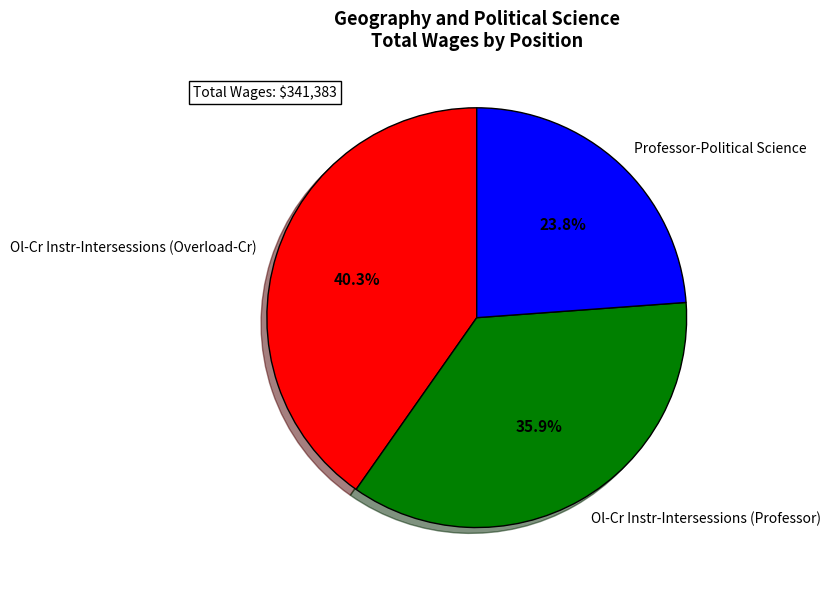

How many slices are in this pie chart?

3